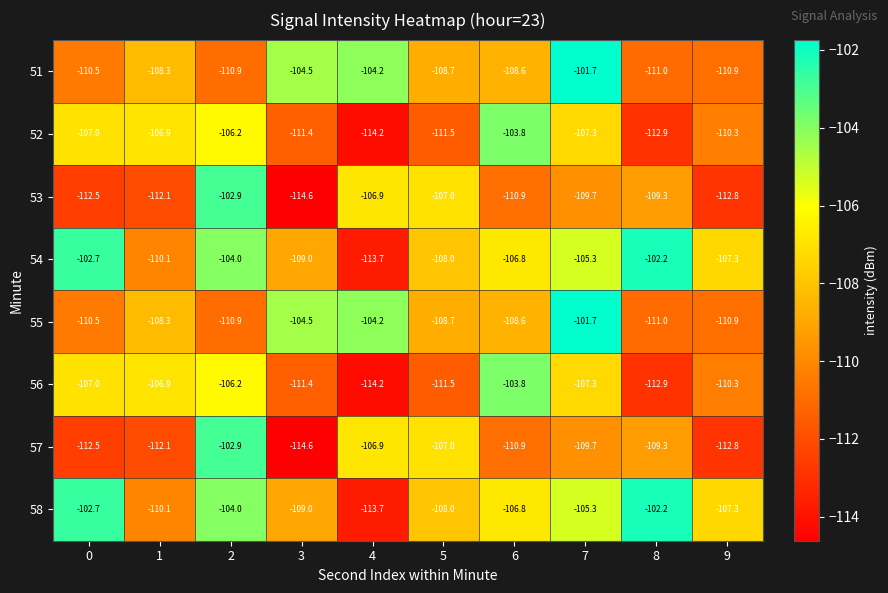

Which category has the highest value across all series?

7